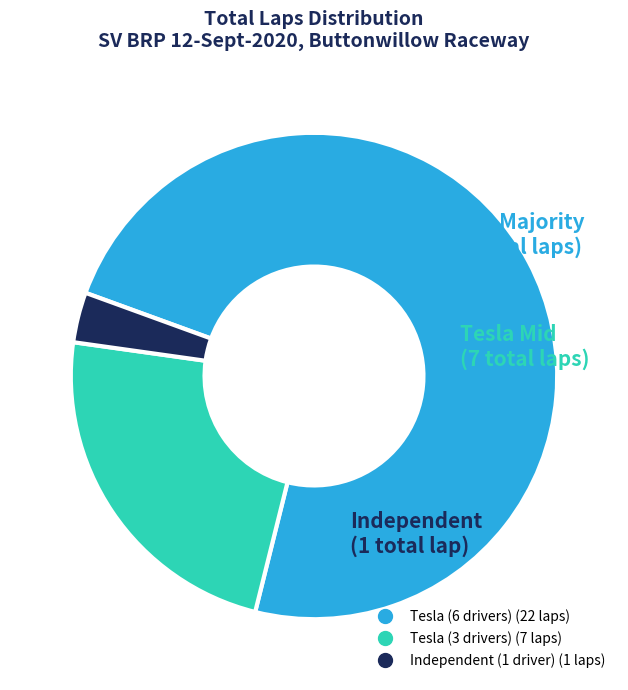

Is there a majority slice in this chart?

Yes